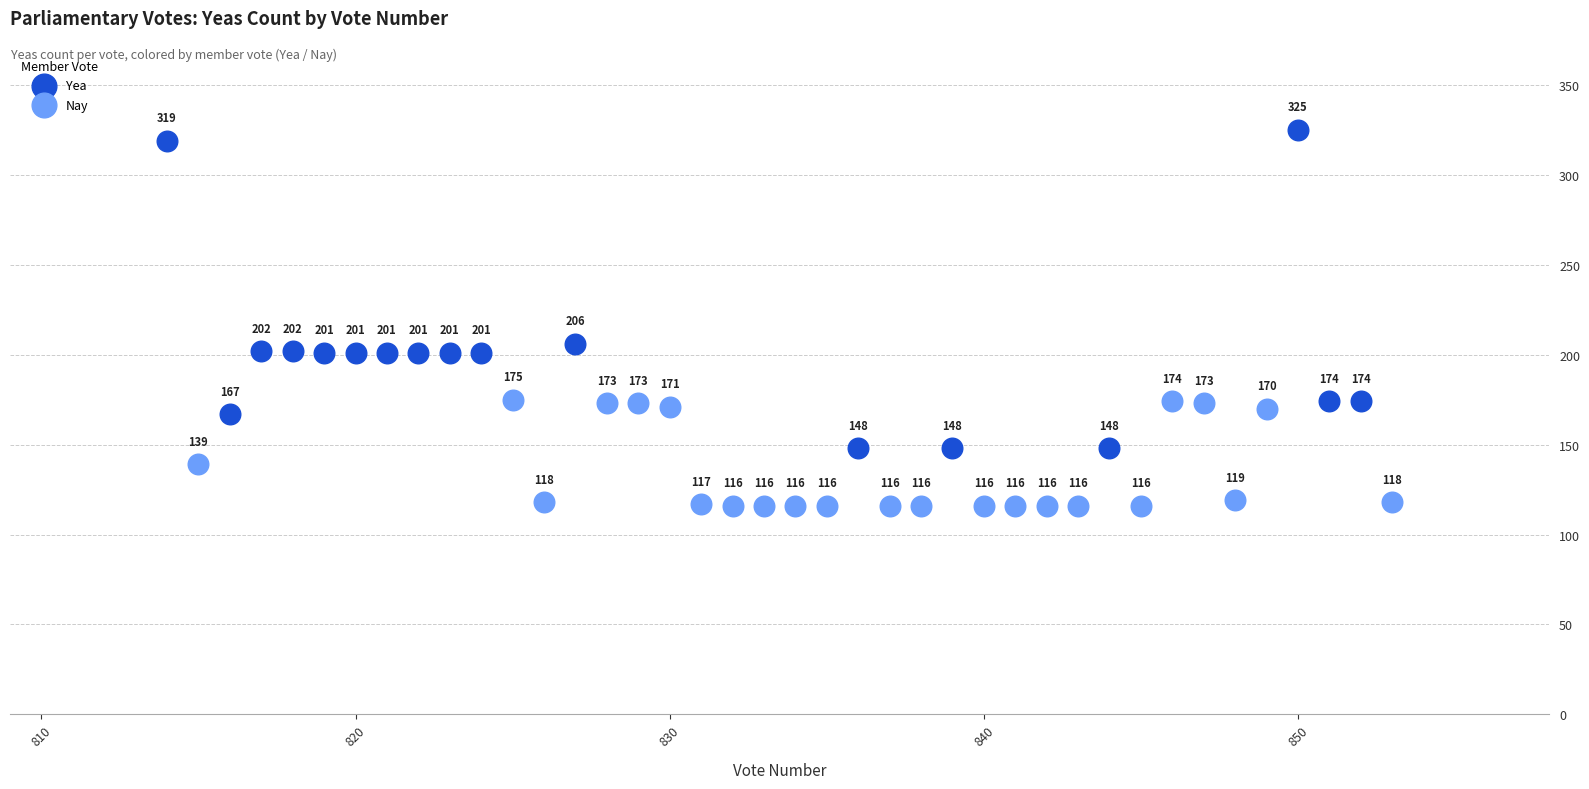

Which series contains the highest Y value?

Yea